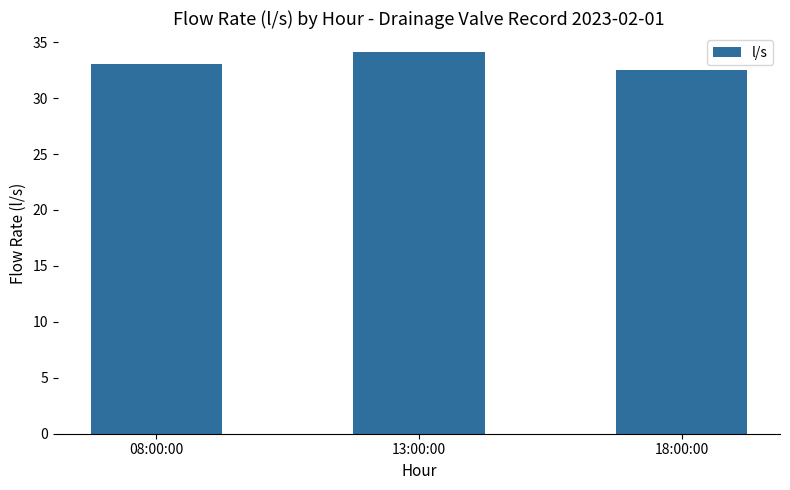

What is the ratio of the value at 13:00:00 to the value at 08:00:00?

1.0